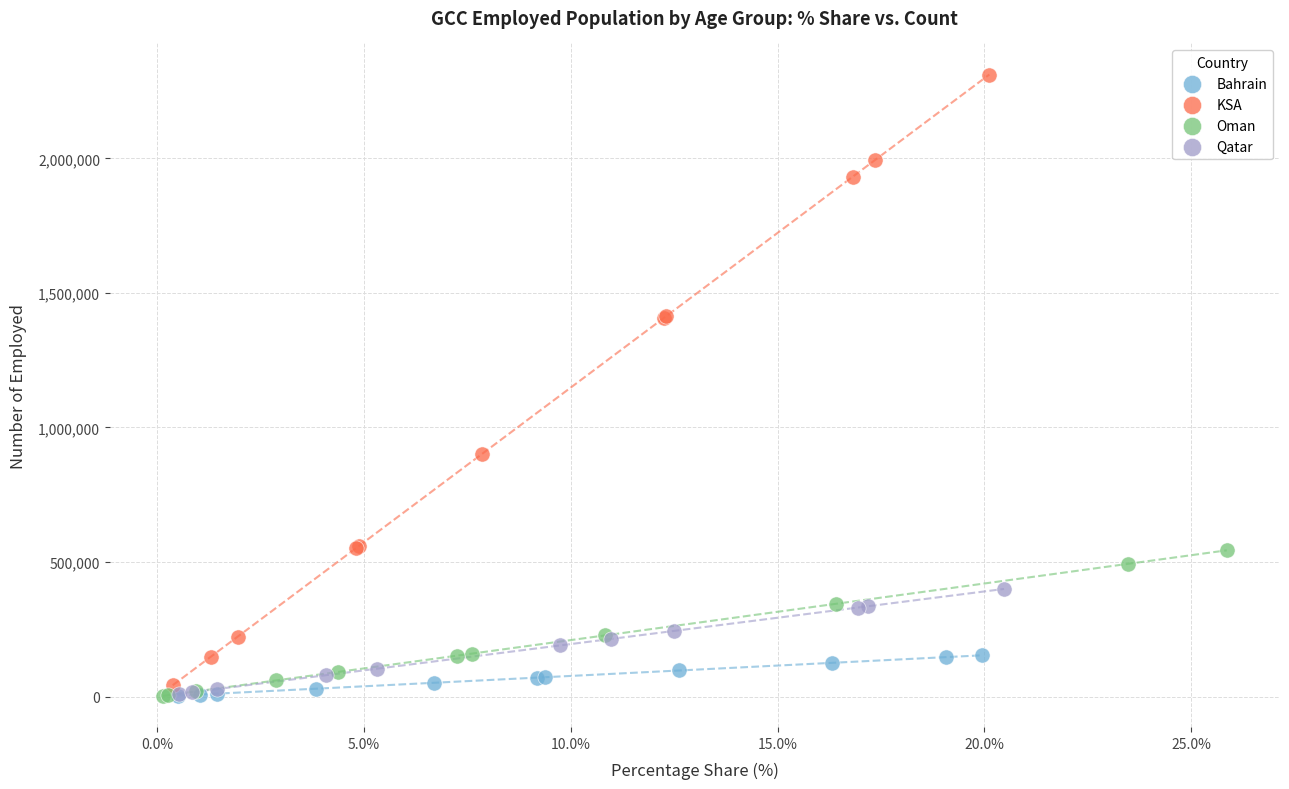

Which series reaches the maximum Y coordinate?

KSA